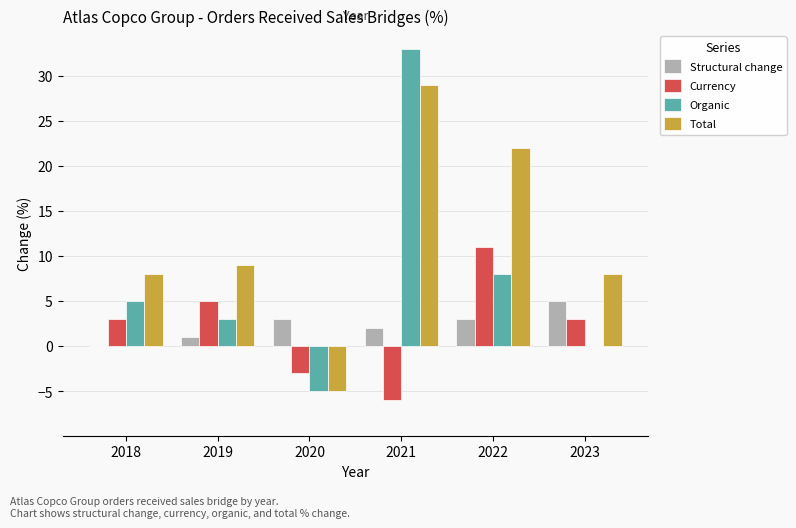

Which category has the highest value in the Organic series?

2021